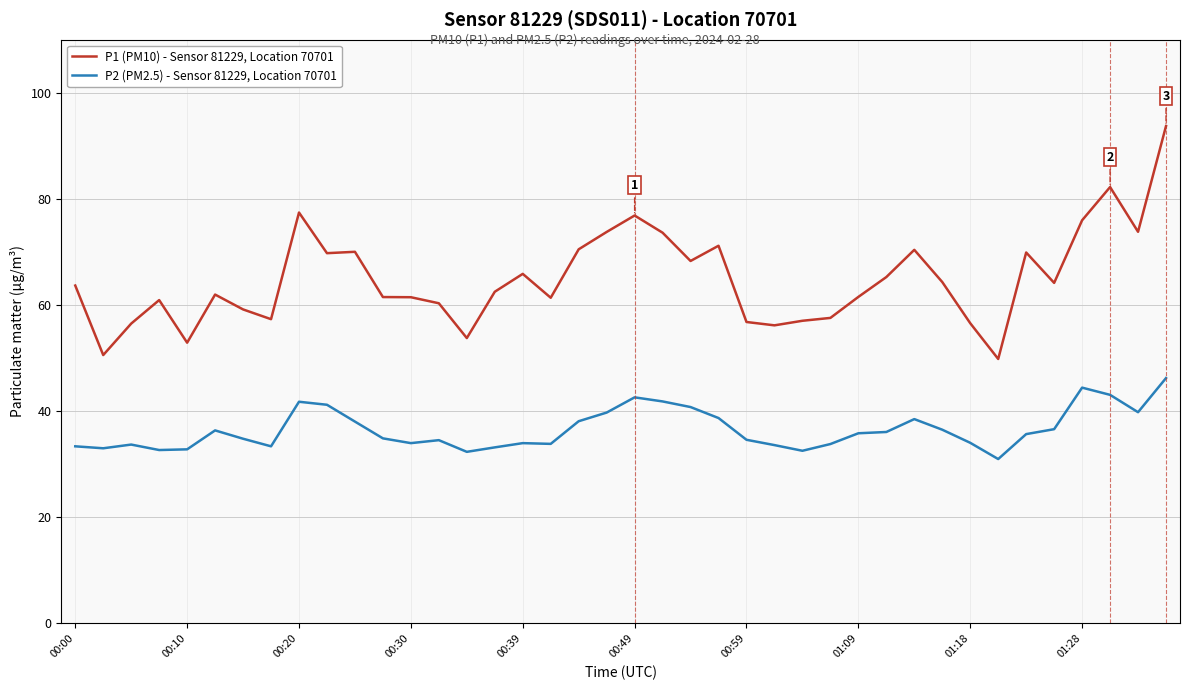

What is the minimum value shown in the chart?

31.0